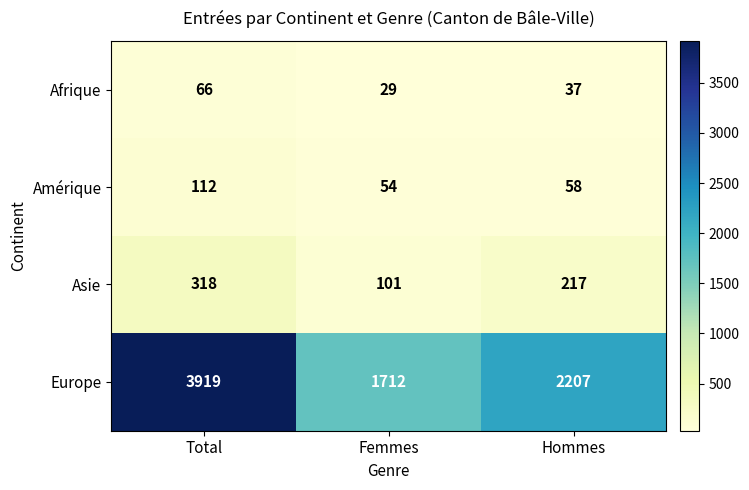

What is the total value across all series at Hommes?

2519